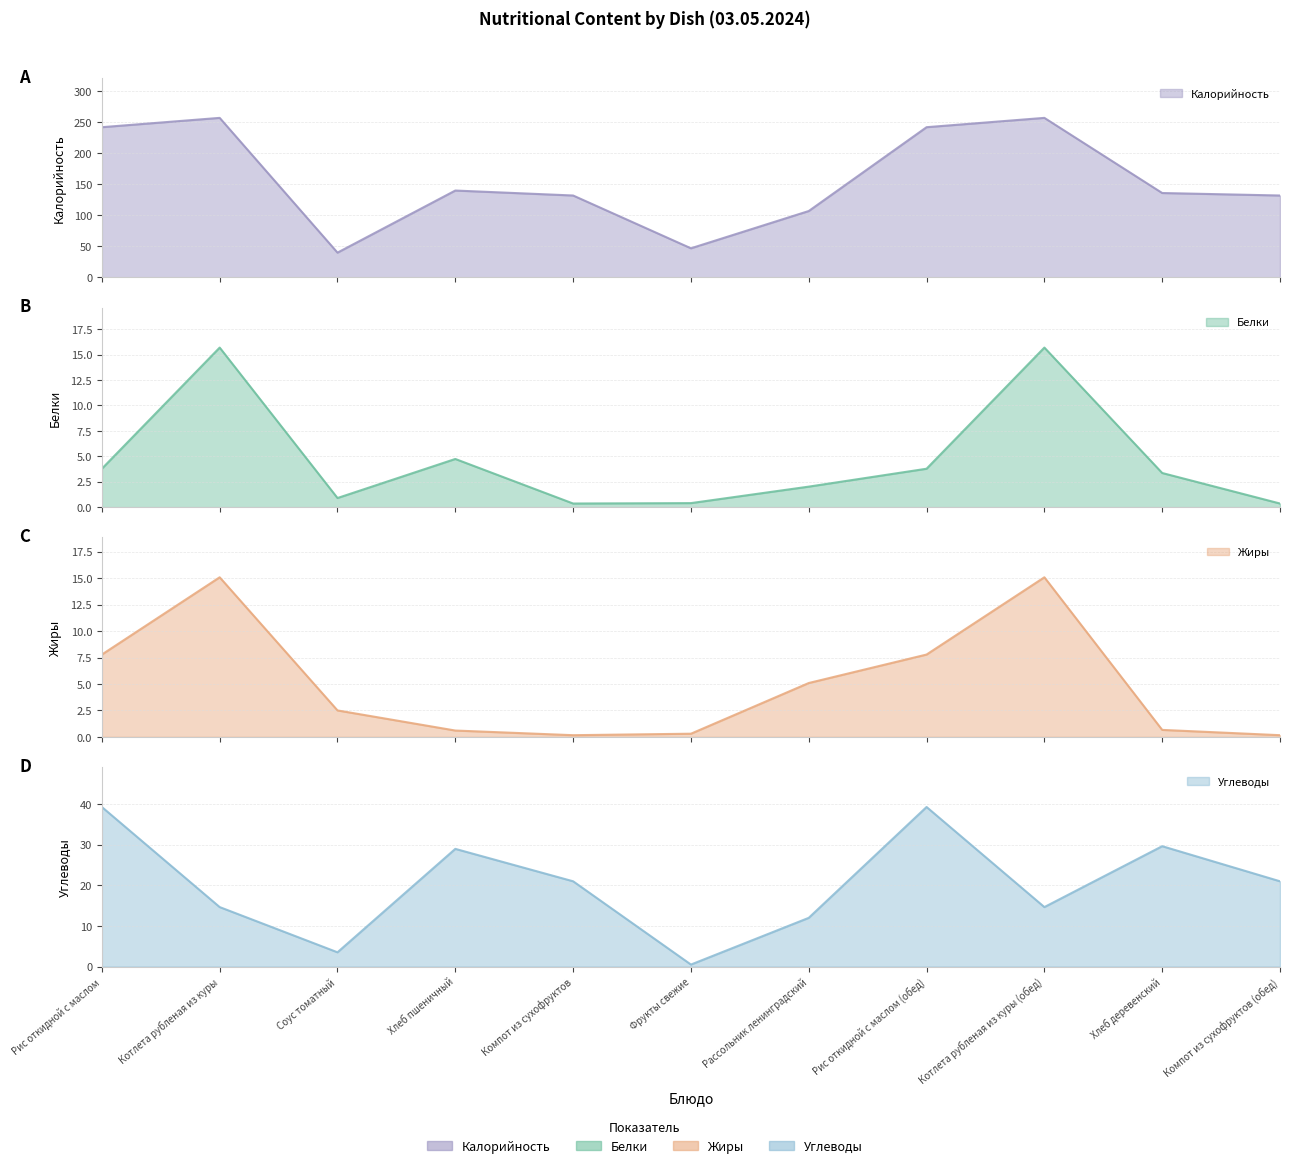

What is the highest value of the Белки series?

15.7